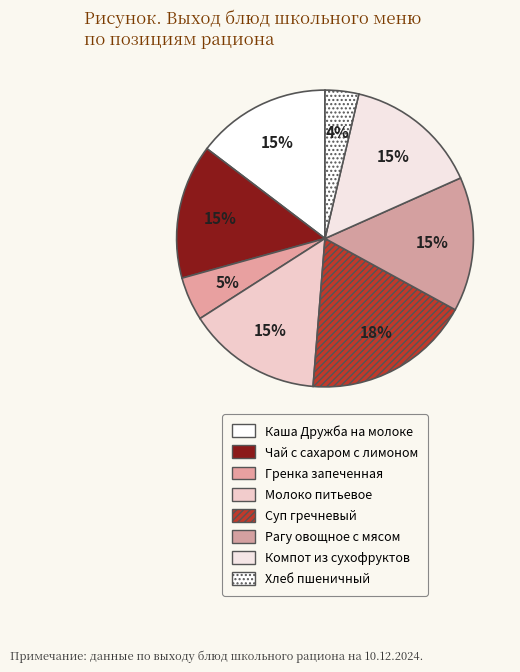

Approximately how many times larger is the value at Суп гречневый compared to Хлеб пшеничный?

5.0